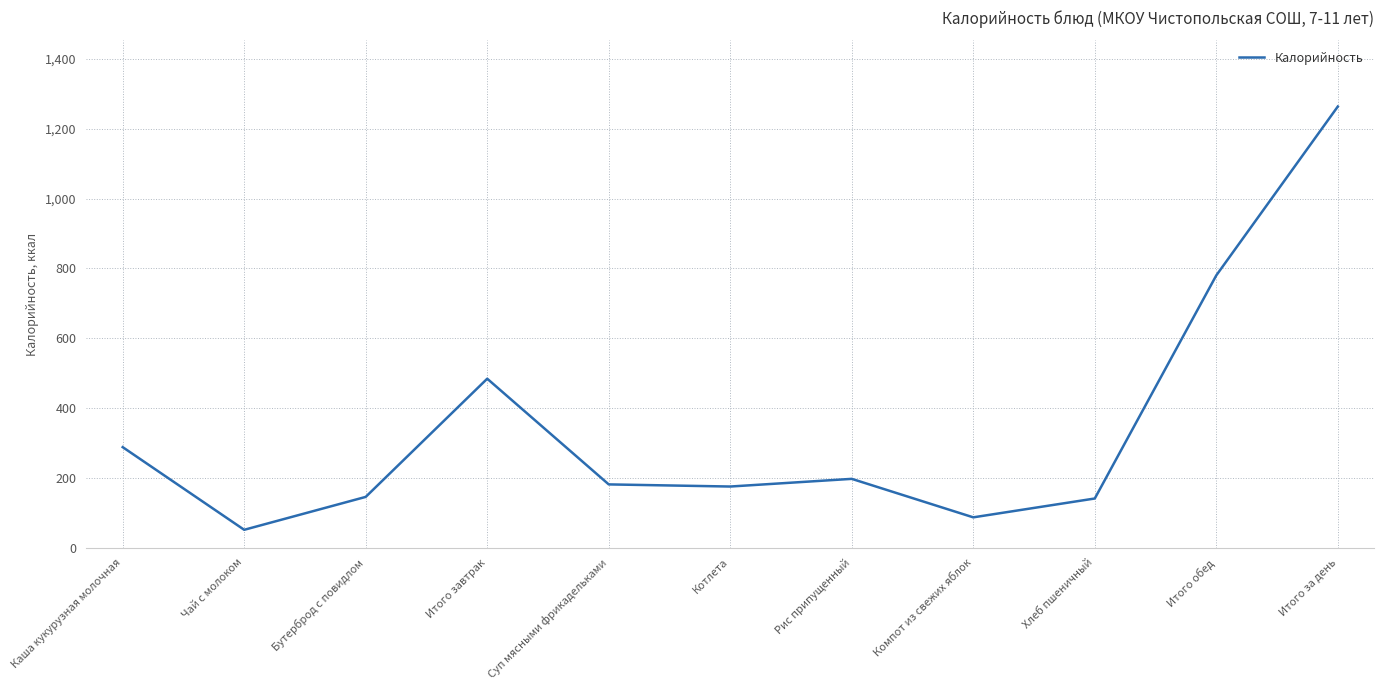

Which category has the highest value across all series?

Итого за день